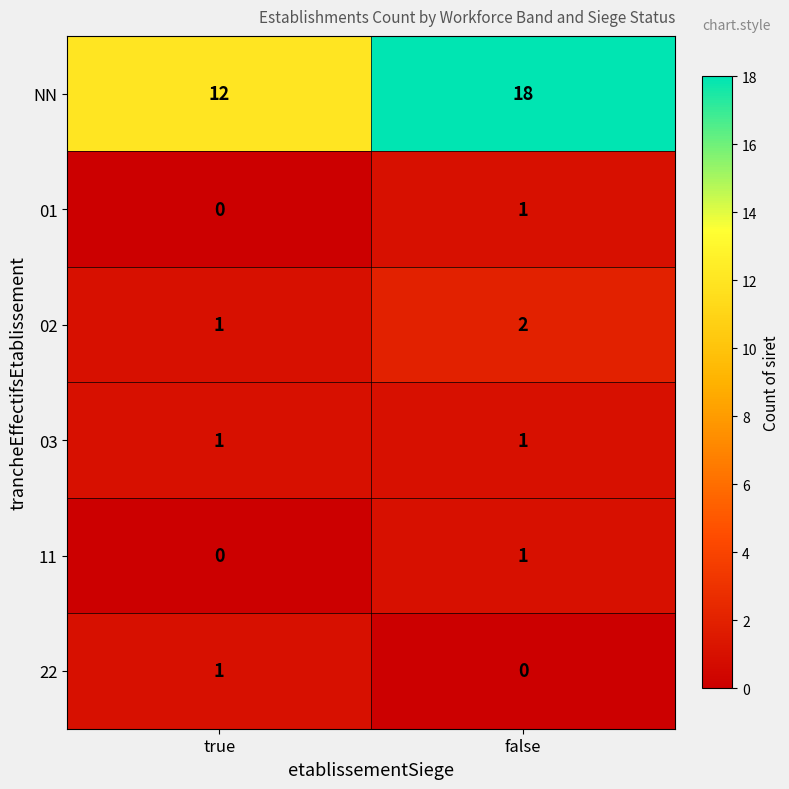

What is the spread (max minus min) of values at false?

18